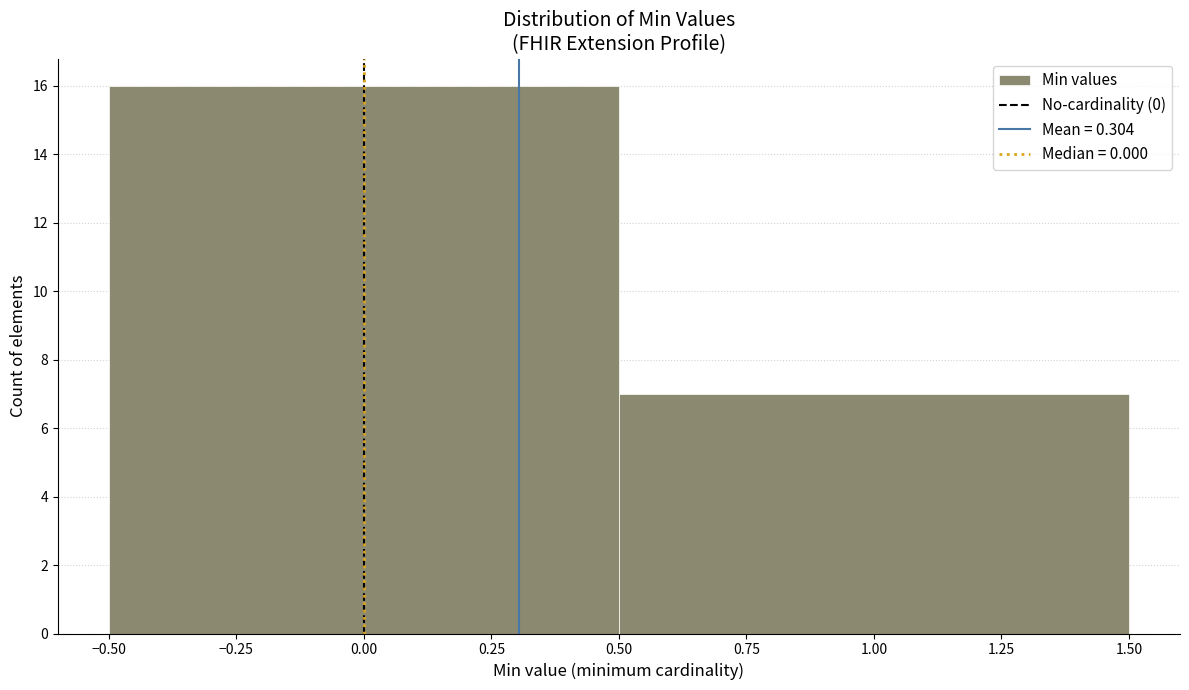

How tall is the bar that spans -0.50 to 0.50 on the x-axis? The values are not printed on the chart, so give them approximately, as read against the axis.

16